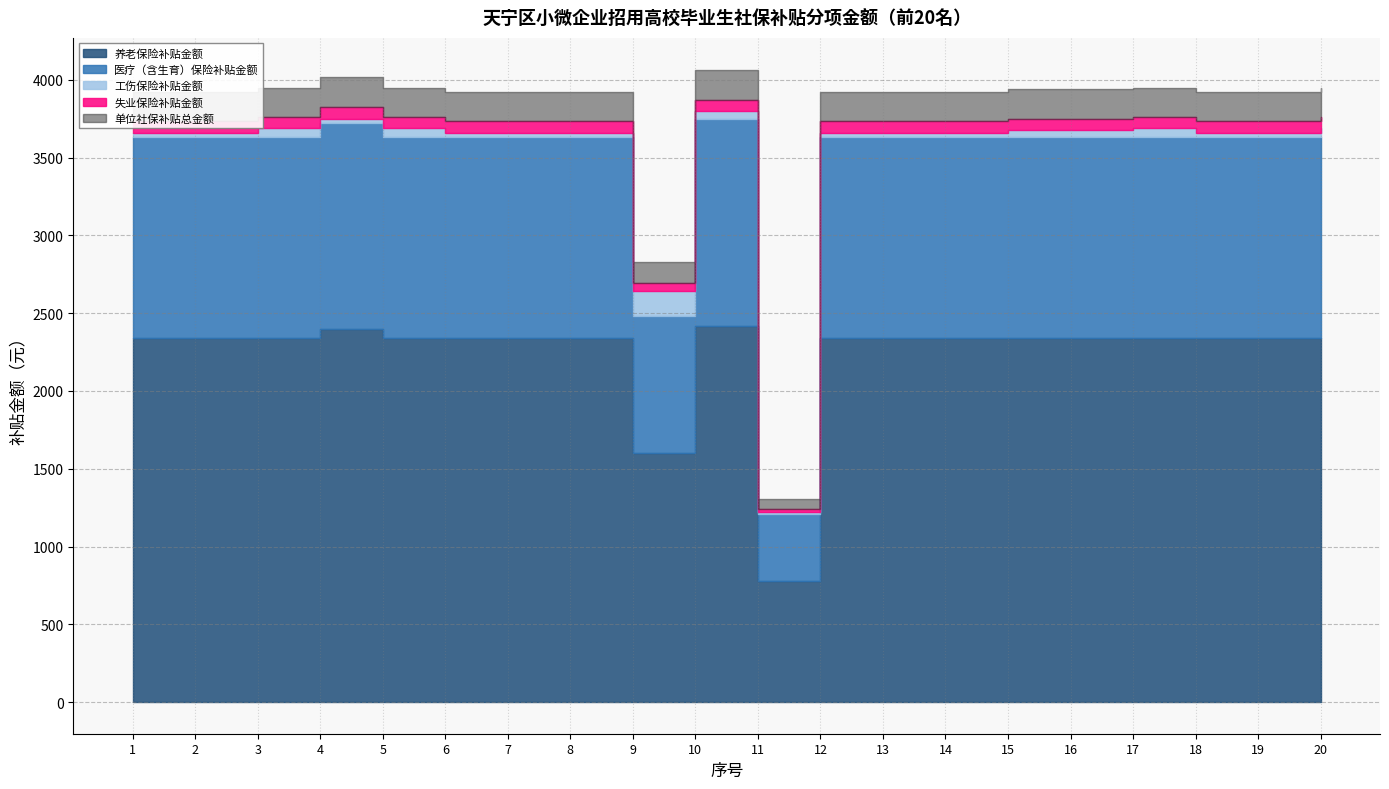

Rank the series by their maximum value, from highest to lowest.

单位社保补贴总金额, 养老保险补贴金额, 医疗（含生育）保险补贴金额, 工伤保险补贴金额, 失业保险补贴金额